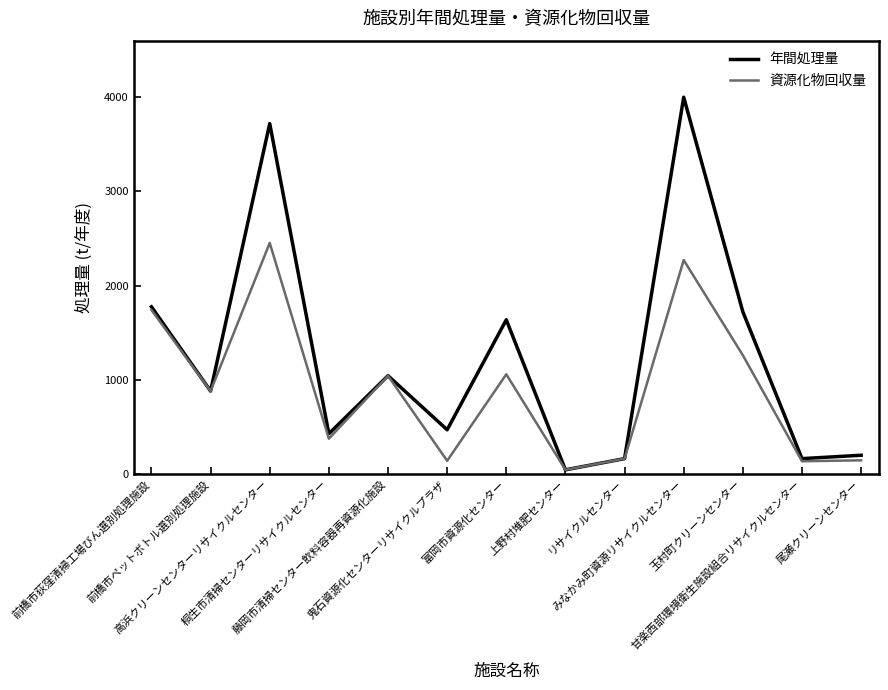

Rank the series by their maximum value, from lowest to highest.

資源化物回収量, 年間処理量